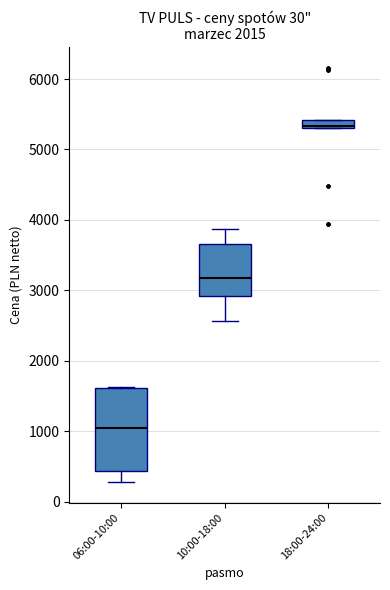

Which box has the lowest median line?

06:00-10:00